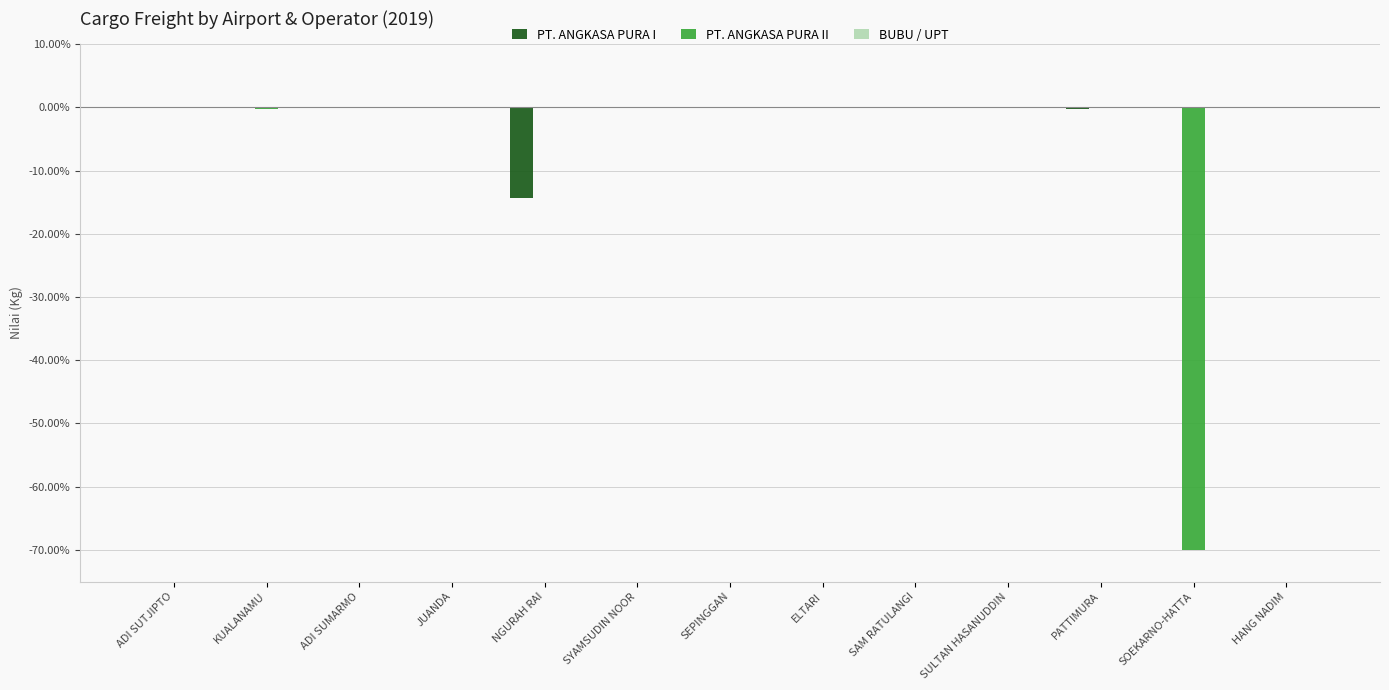

What is the sum of all PT. ANGKASA PURA II values?

-70.3